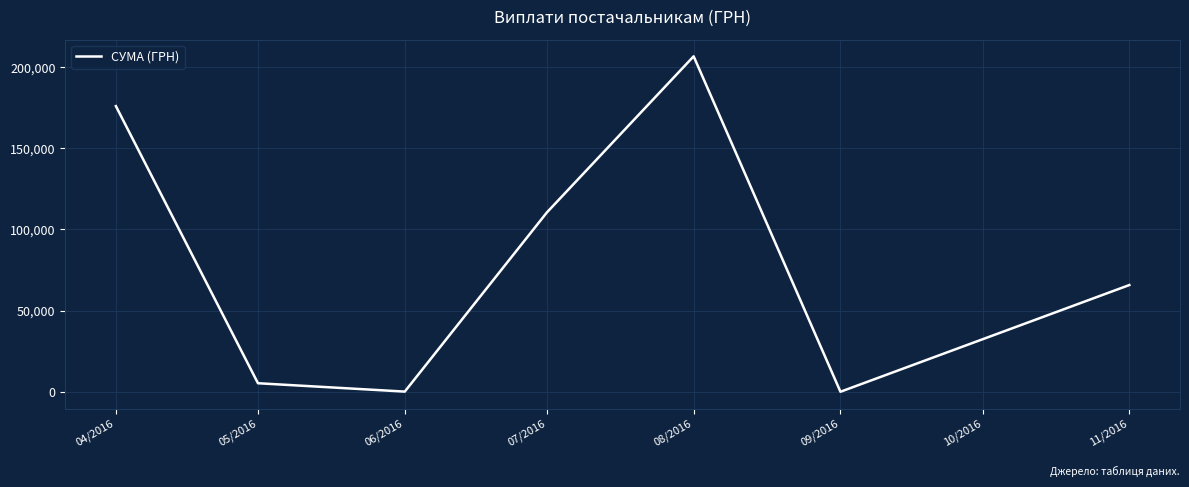

What is the greatest value displayed?

206631.6